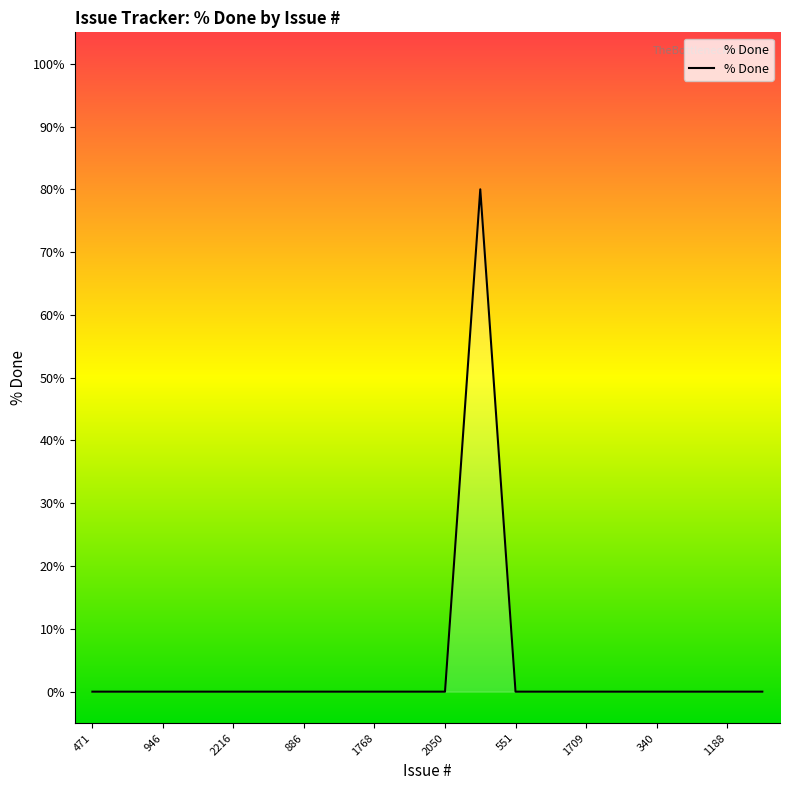

What is the difference between the maximum and minimum values?

80